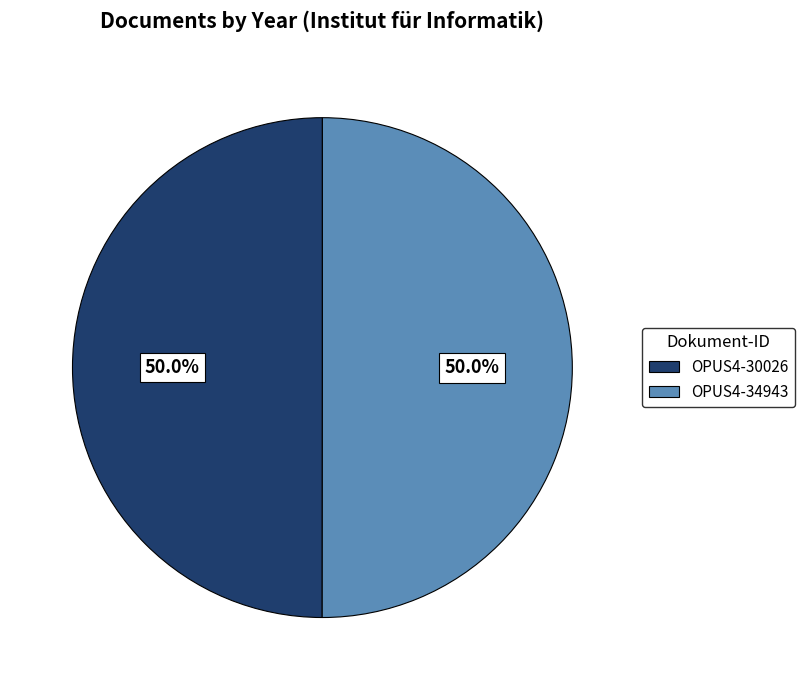

What percentage is the OPUS4-30026 slice, to the nearest percent?

50%